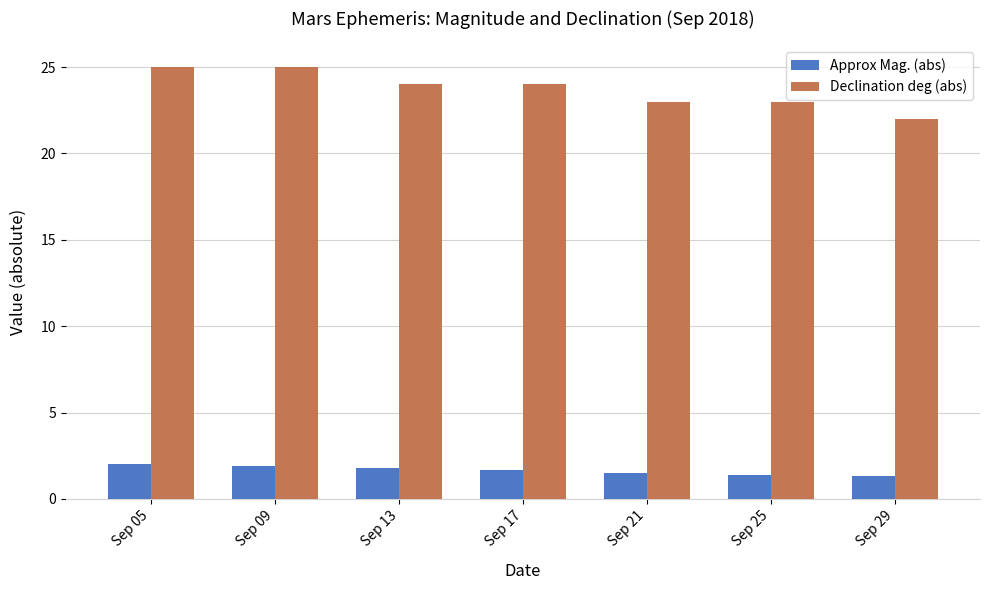

What is the maximum value shown in the chart?

25.0